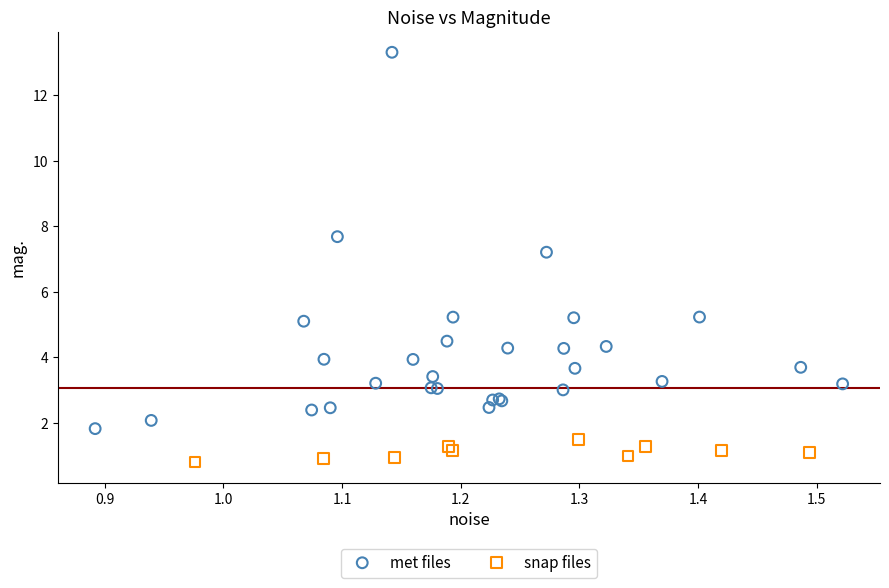

Which series reaches the maximum Y coordinate?

met files